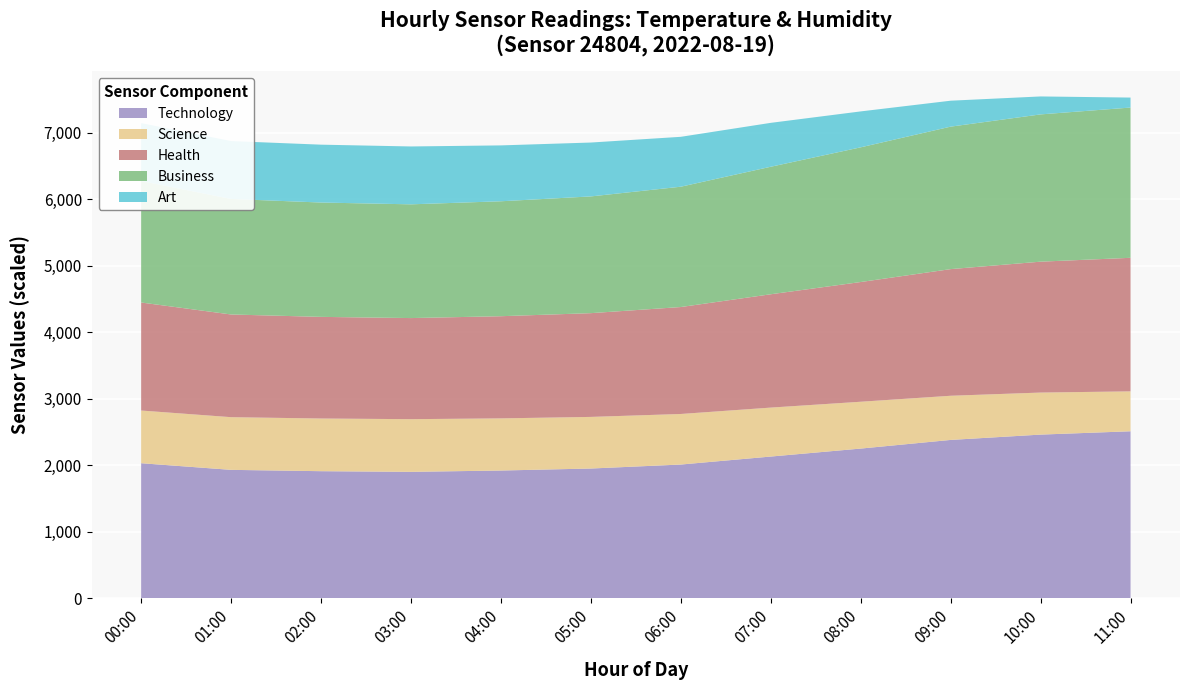

What is the approximate value of Technology at 06:00?

2010.0